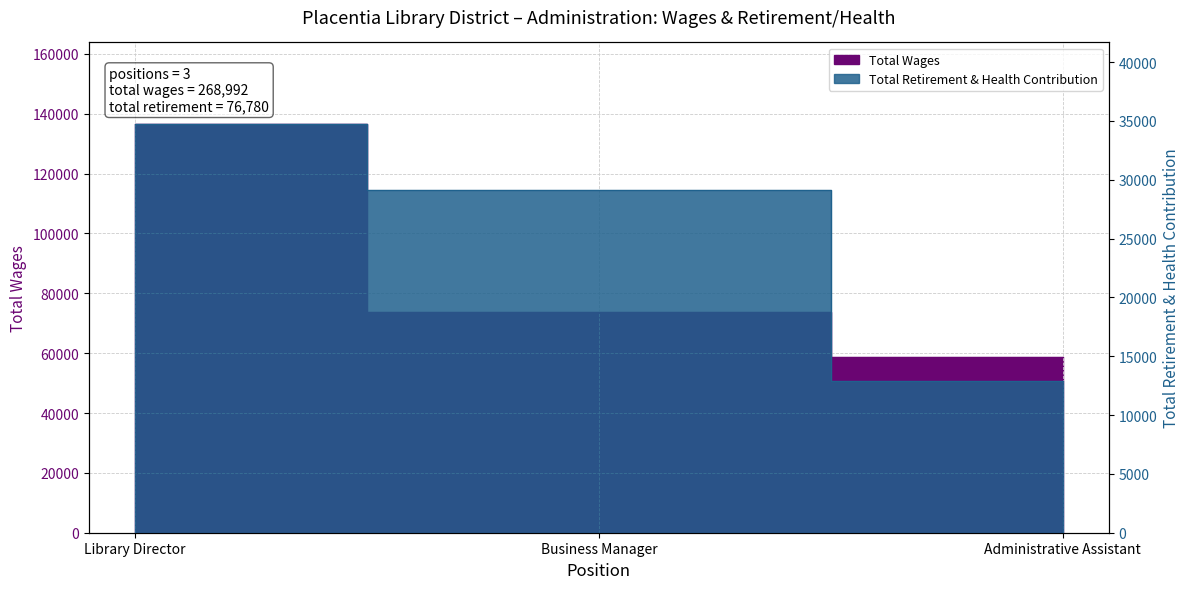

What is the sum of all Total Wages values?

268992